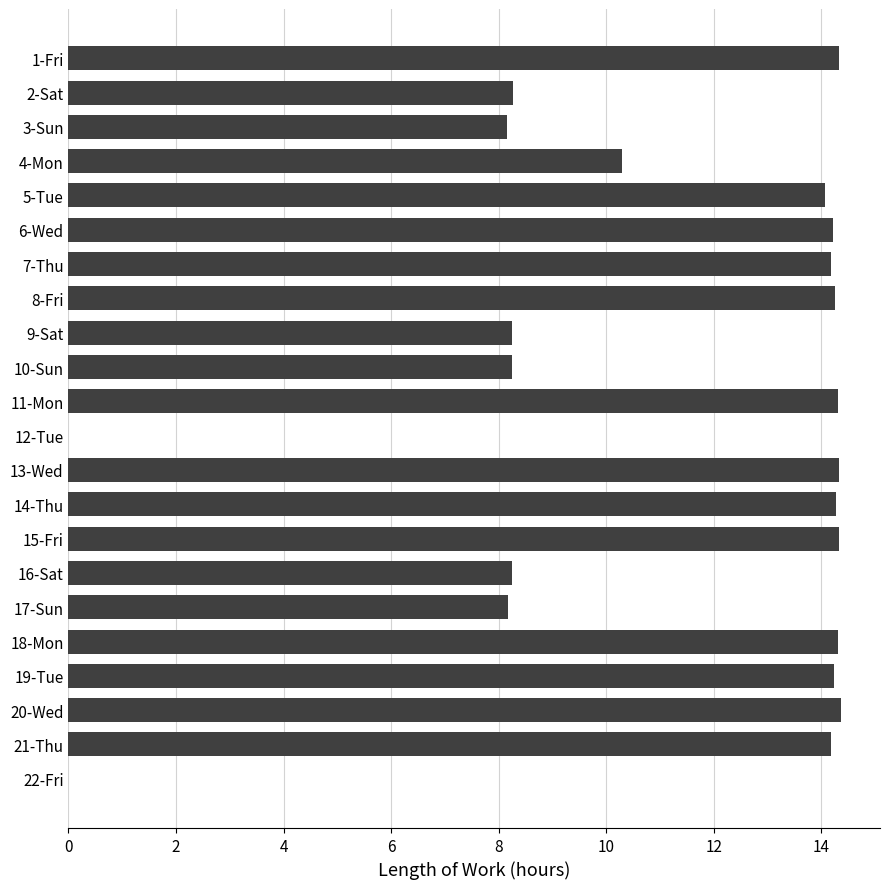

What is the ratio of the value at 6-Wed to the value at 5-Tue?

1.0